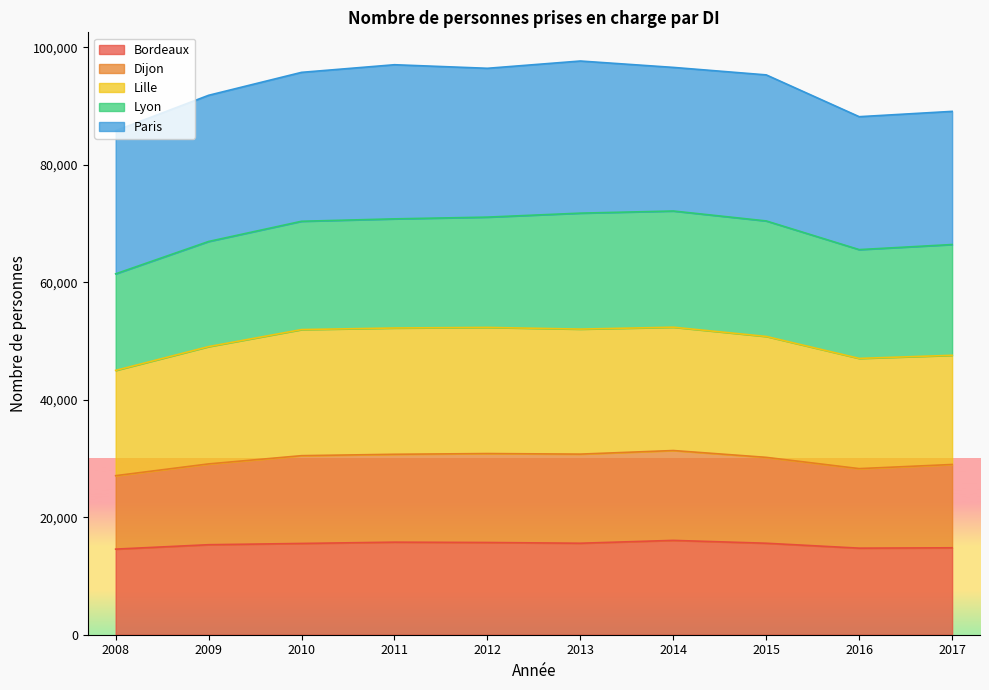

How many data points in Dijon are above 30492?

4